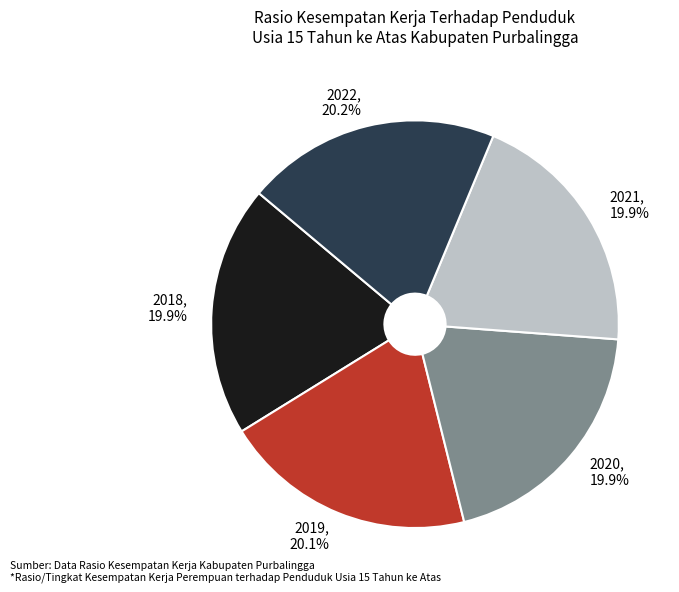

How many segments does this pie chart have?

5